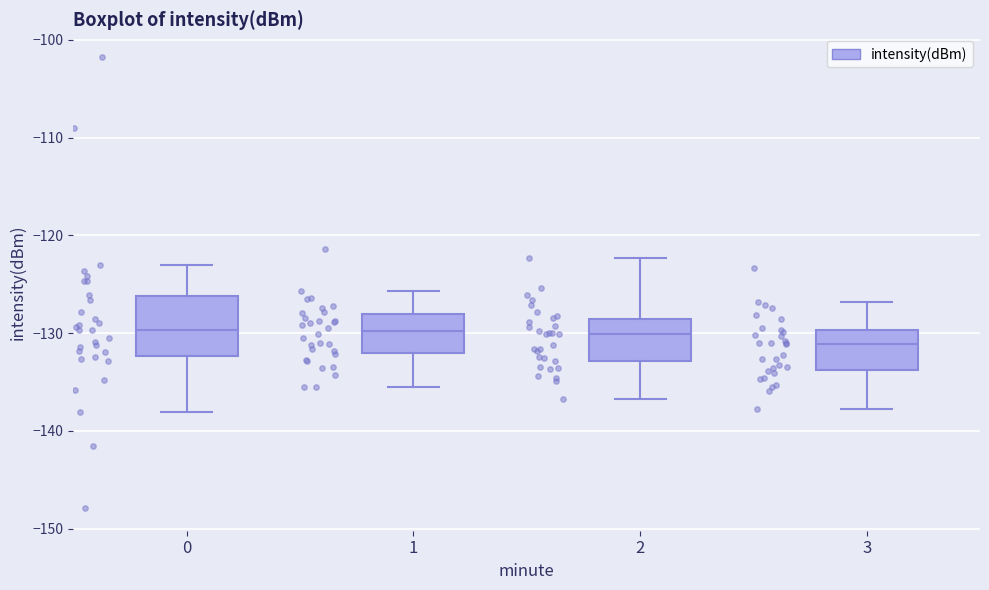

Where is the lower edge of the box at x = 3 on the y-axis? The values are not printed on the chart, so give them approximately, as read against the axis.

-134